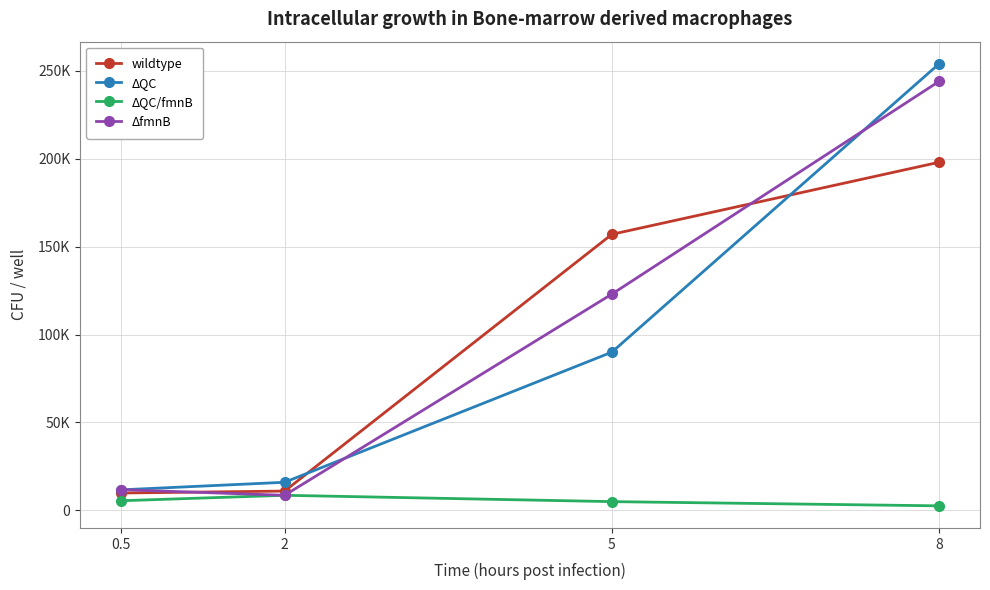

What is the label of the 2nd point from the left?

2